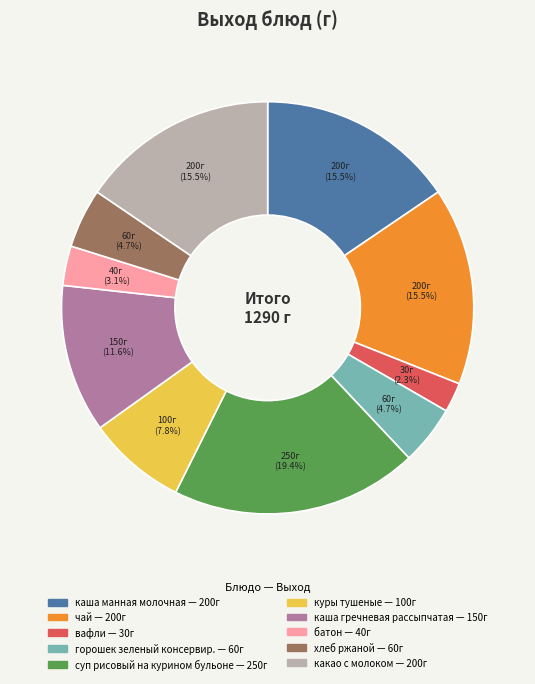

How much of the chart is everything except суп рисовый на курином бульоне?

80.6%